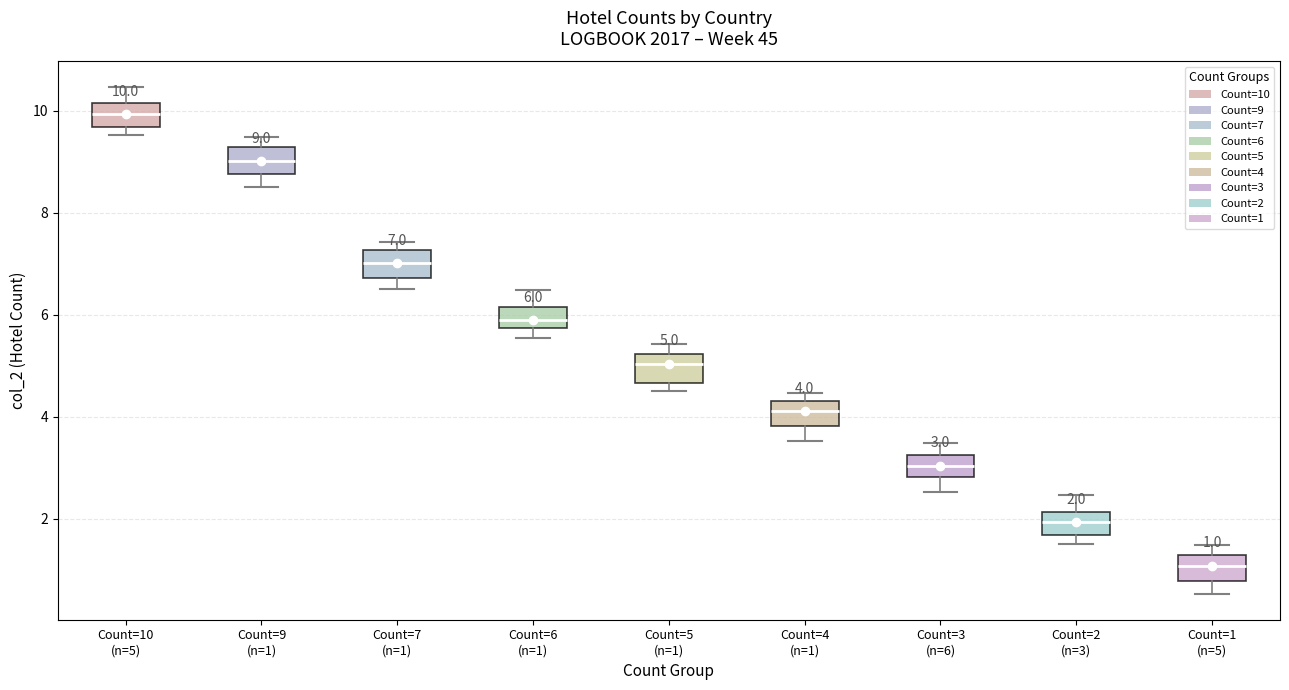

Which box's median line is the lowest?

Count=1 (n=5)